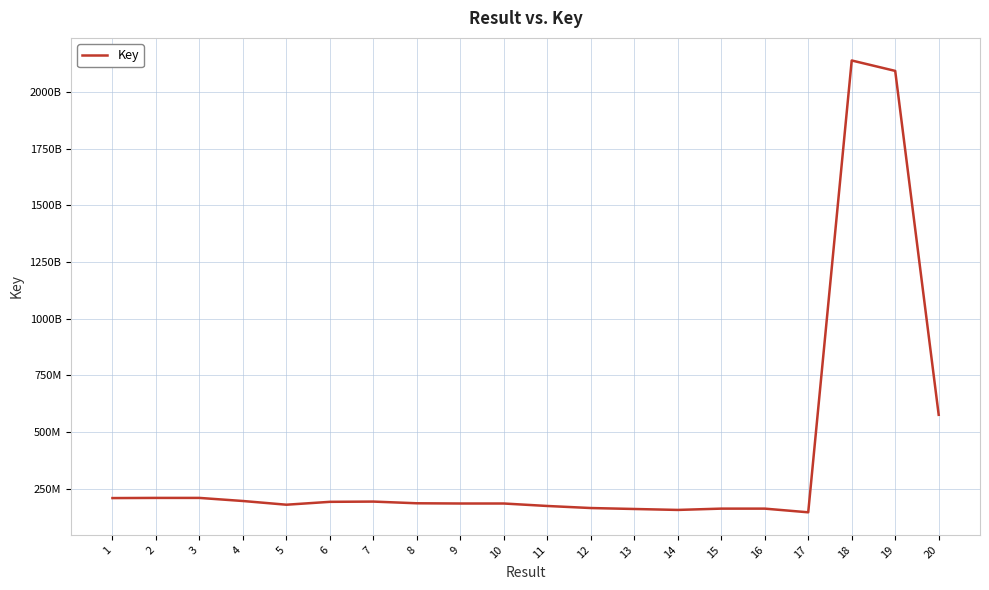

What is the sum of all values?

7864395916